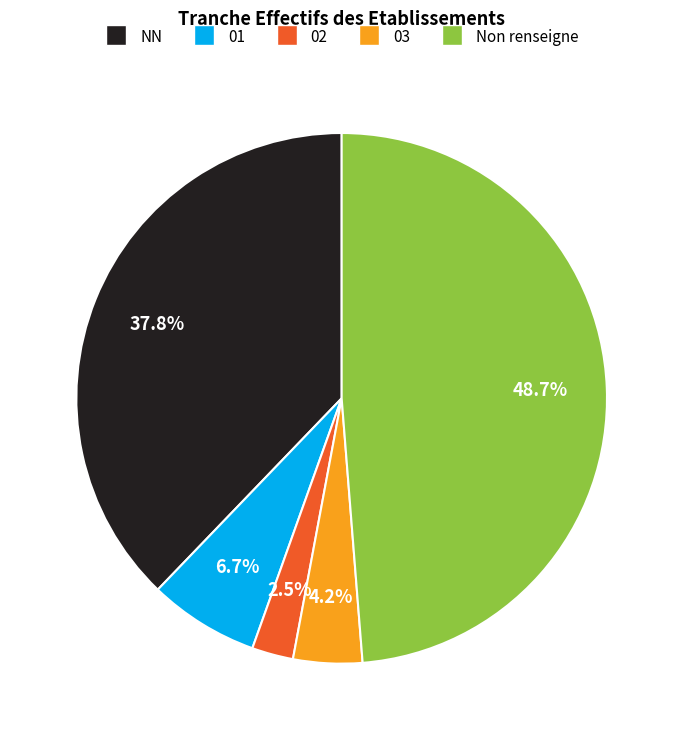

To the nearest percent, what is the difference between the largest and smallest slice percentages?

46%